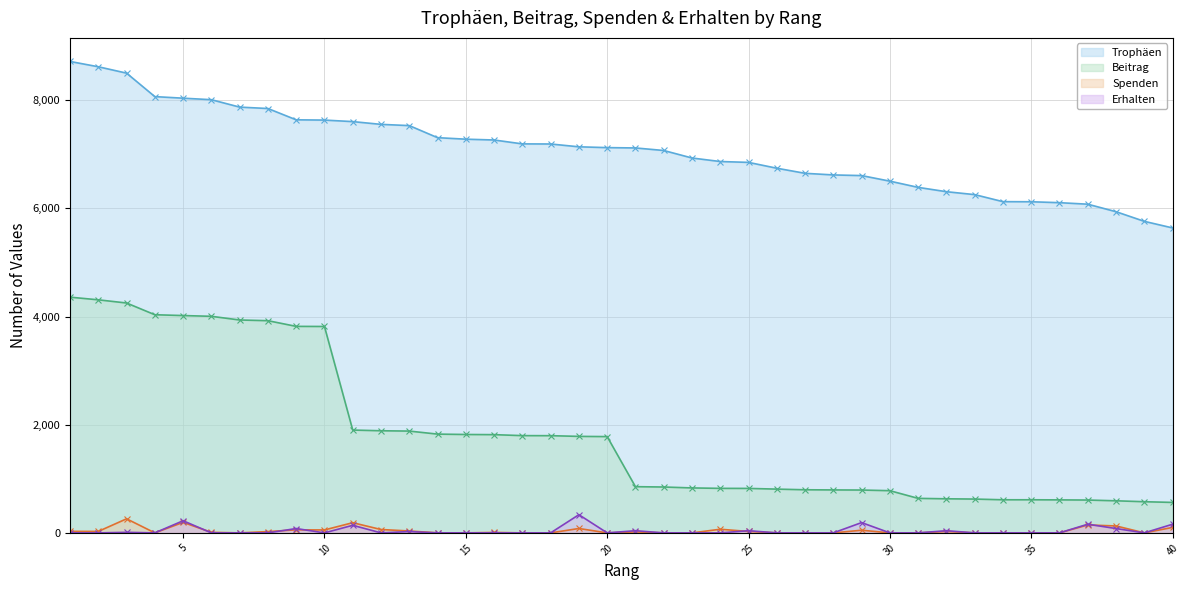

At which category is the sum across all series the highest?

1